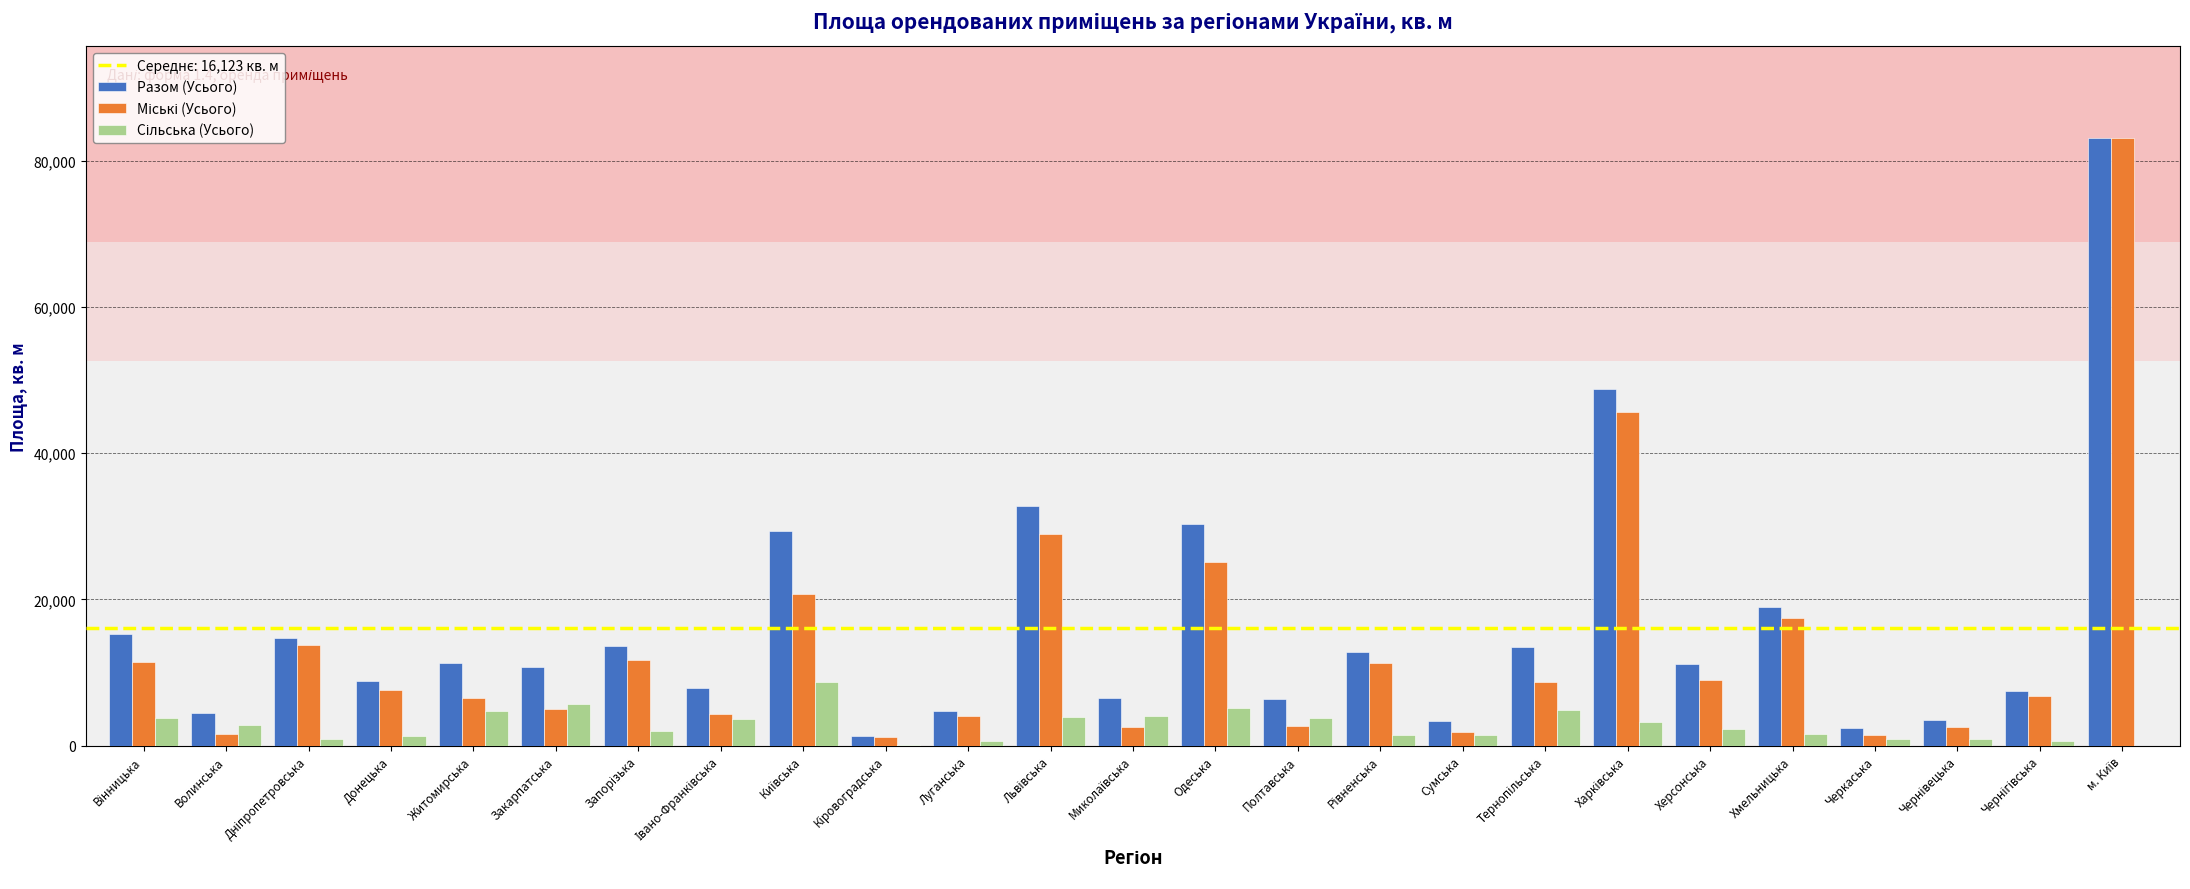

What is the sum of all Разом (Усього) values?

403092